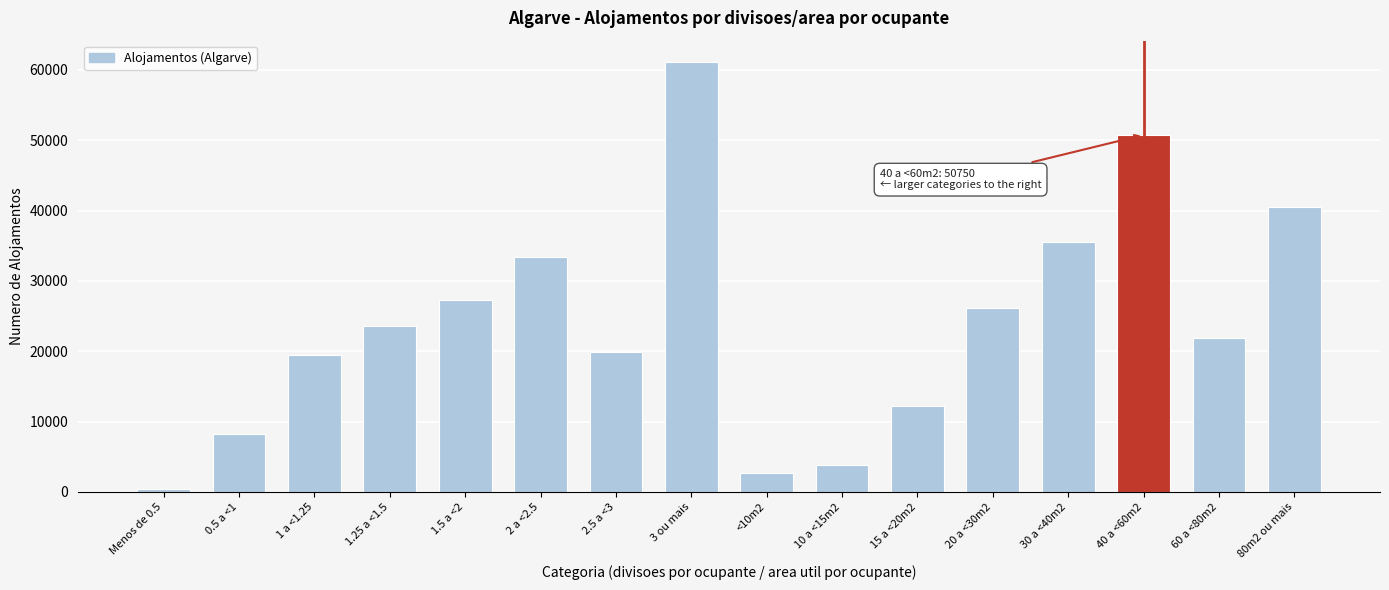

Reading left to right, transcribe all the data shown in this chart.

Menos de 0.5=354	0.5 a <1=8254	1 a <1.25=19471	1.25 a <1.5=23564	1.5 a <2=27351	2 a <2.5=33358	2.5 a <3=19953	3 ou mais=61090	<10m2=2739	10 a <15m2=3873	15 a <20m2=12161	20 a <30m2=26133	30 a <40m2=35468	40 a <60m2=50750	60 a <80m2=21826	80m2 ou mais=40445